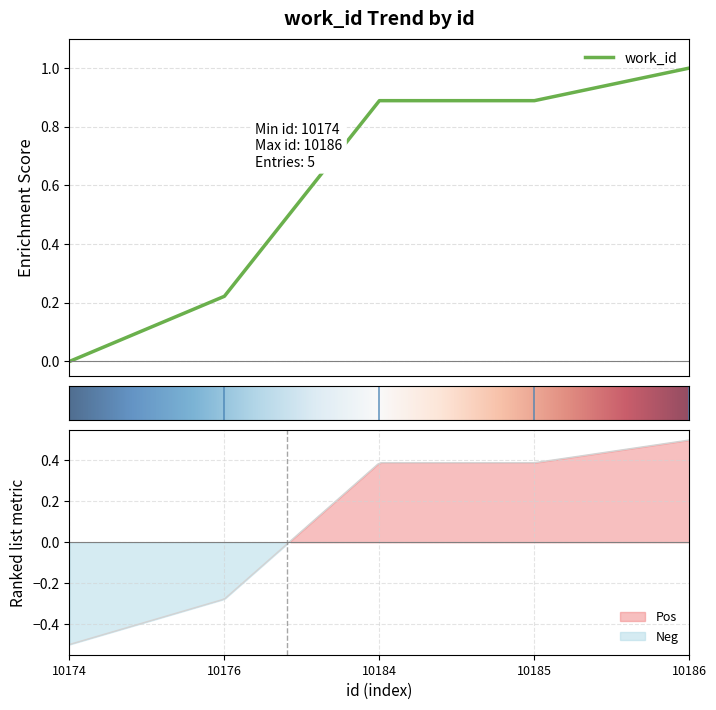

What is the difference between the maximum and minimum values?

1.0